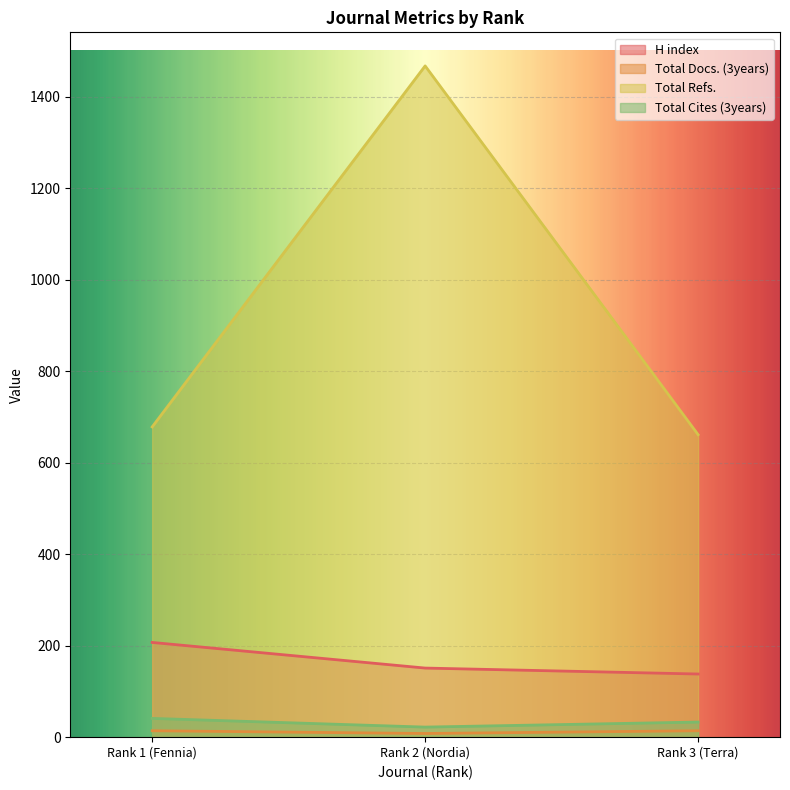

Which category has the lowest value across all series?

Rank 2 (Nordia)